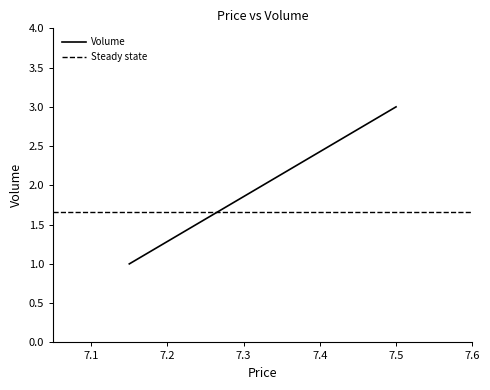

What is the change in value from 13:22:10 to 14:27:51?

+2